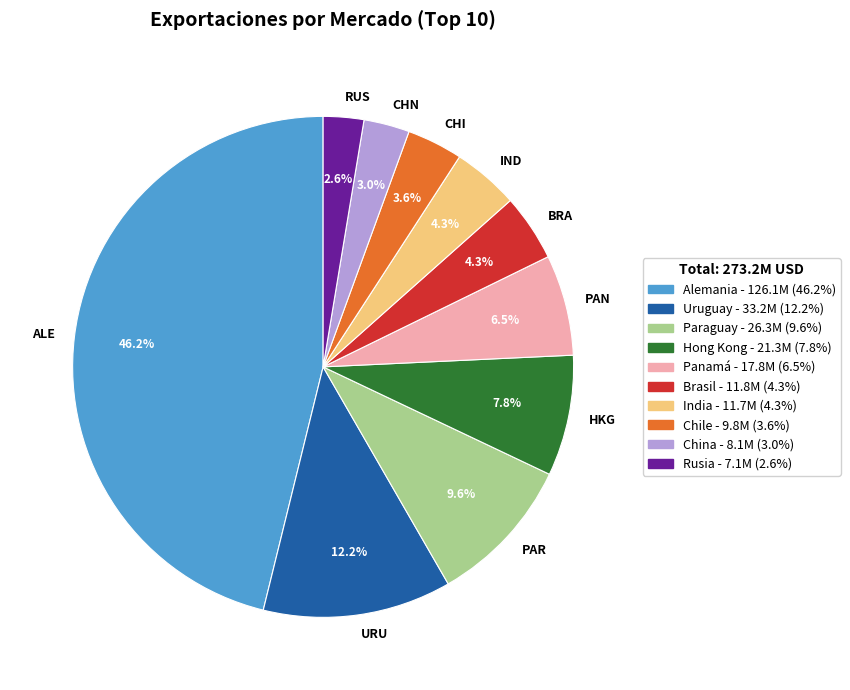

Which has a higher value, HKG or CHN?

HKG